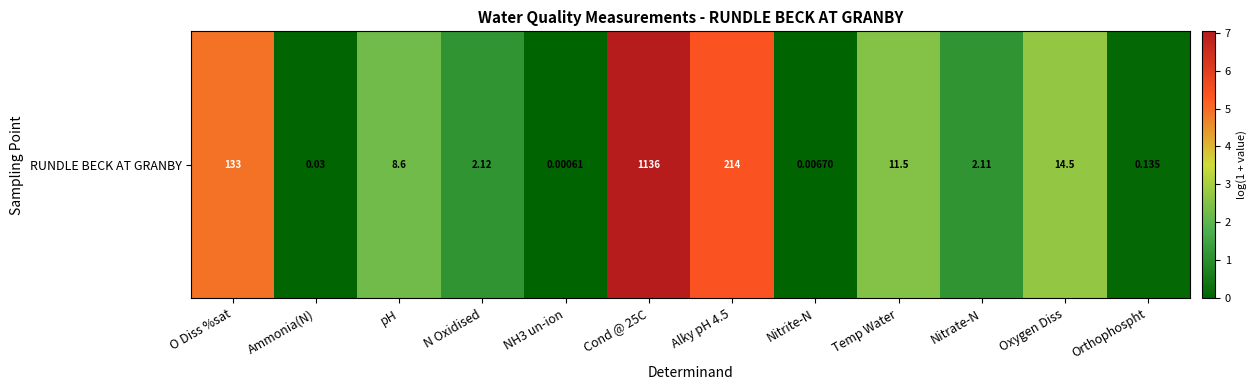

Is it true that the value at Oxygen Diss is 2.7?

True